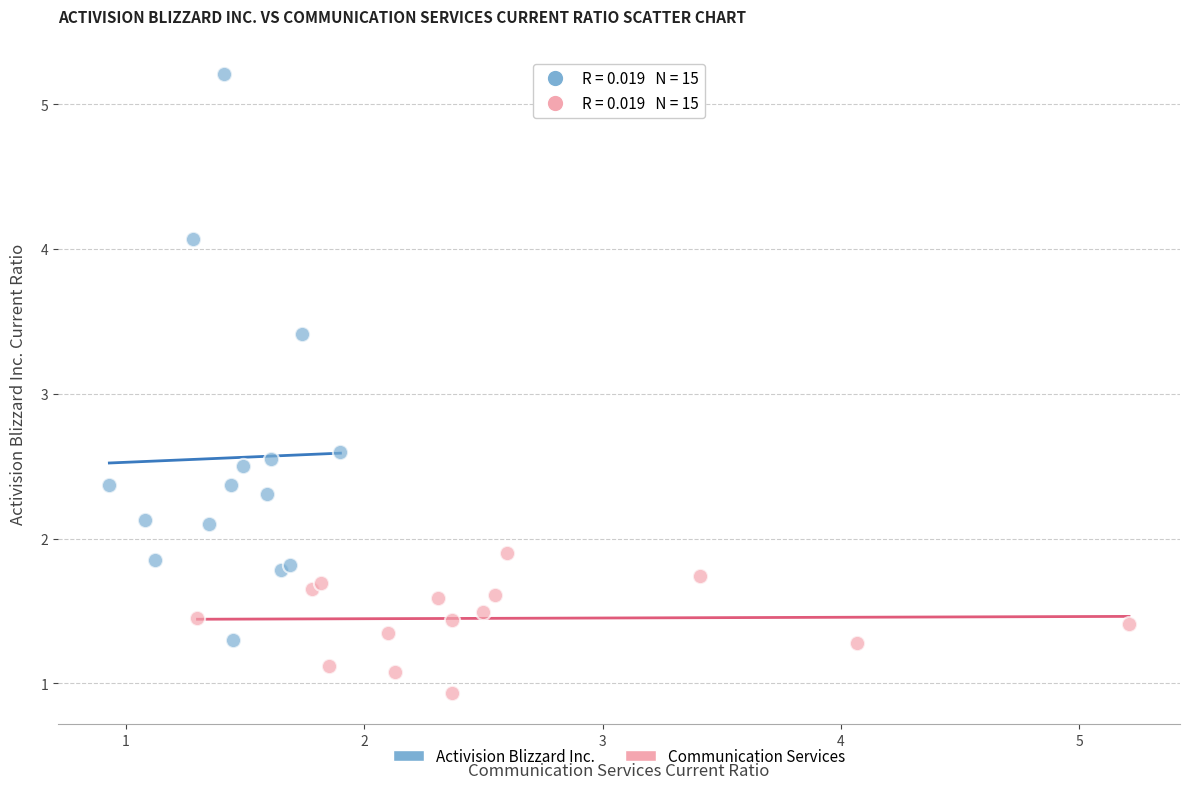

Which series contains the highest Y value?

Activision Blizzard Inc.